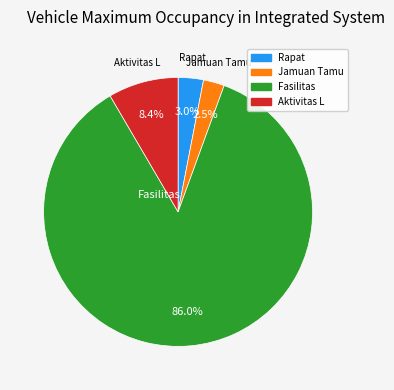

Does any single category account for the majority?

Yes